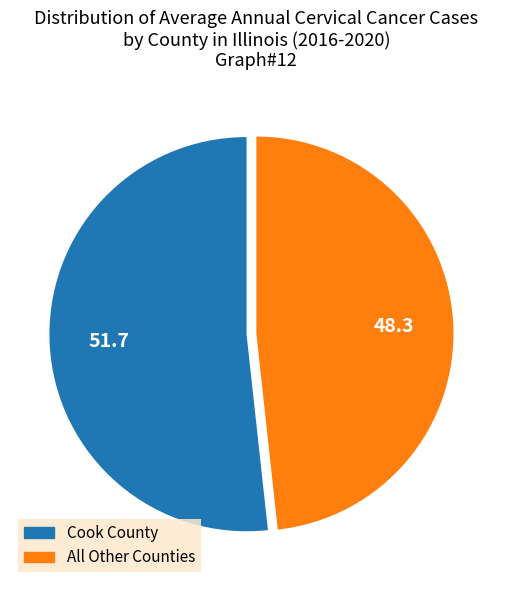

Is there a majority slice in this chart?

Yes